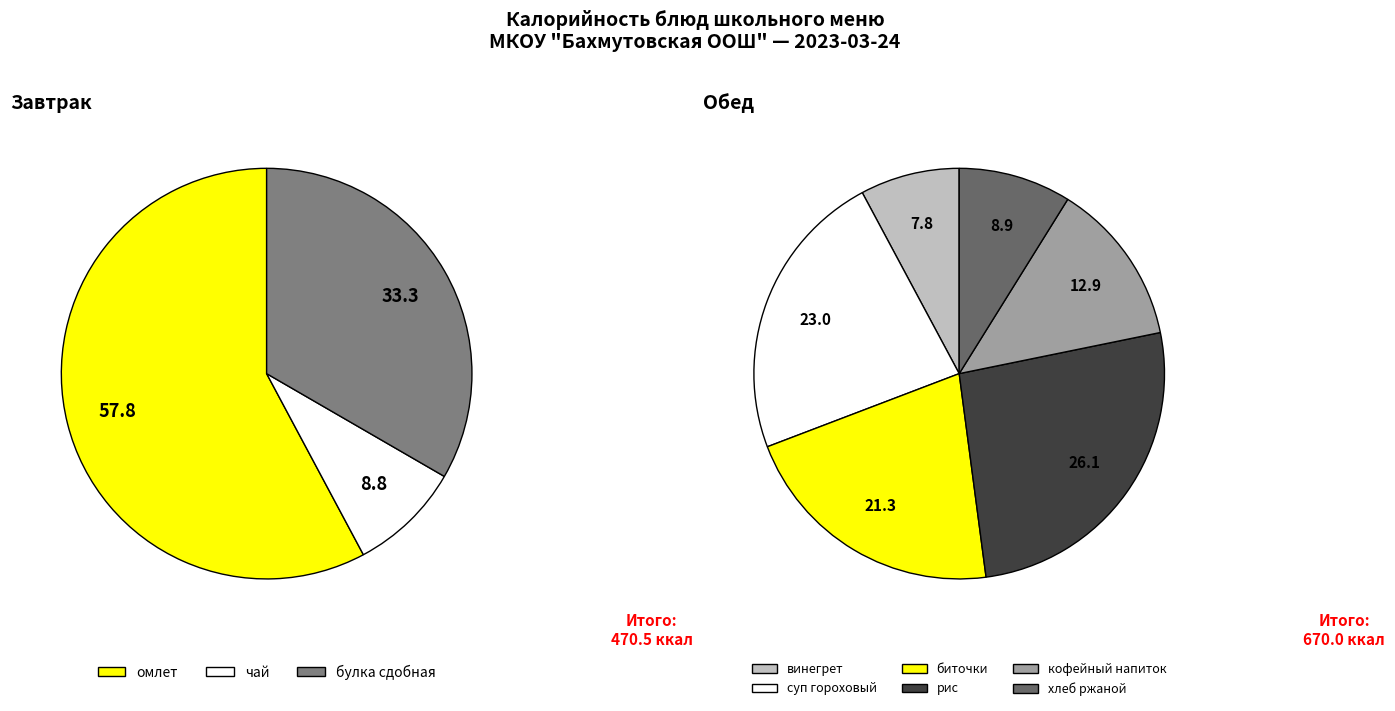

Which category has the smallest portion of the pie?

чай